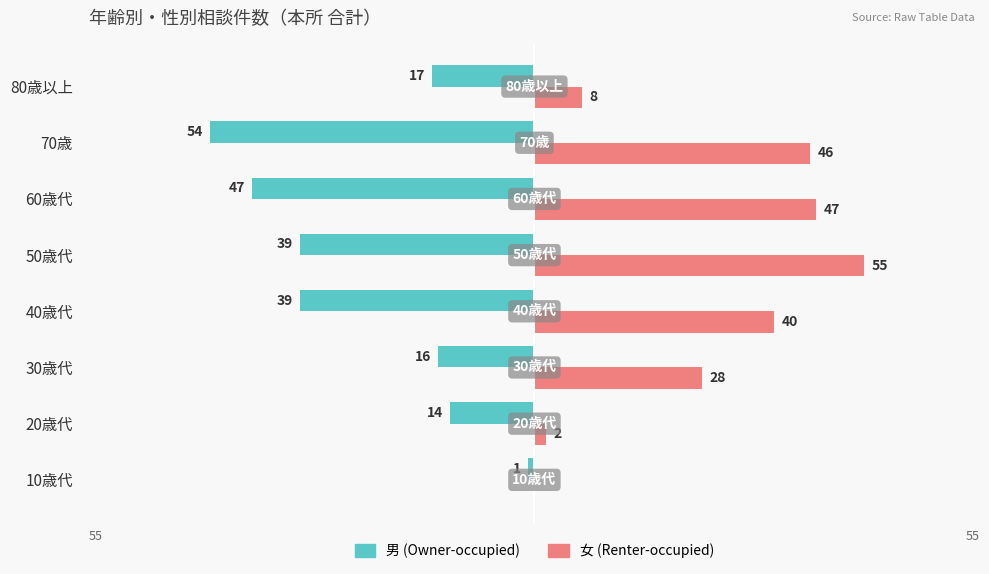

The 女 (Renter-occupied) series shows 46 at 70歳. True or false?

True